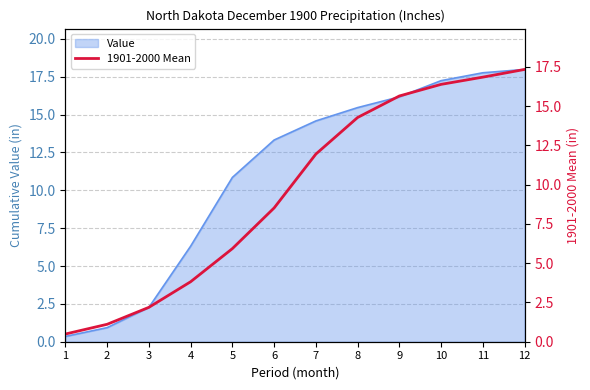

What is the ratio of the value at 9 to the value at 12?

0.9